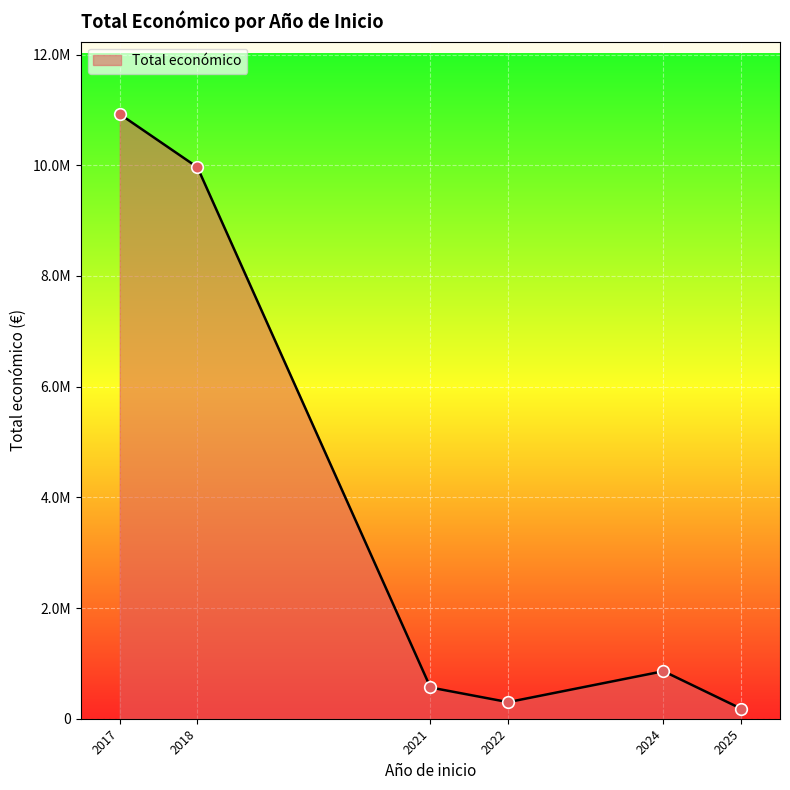

Is this an area chart (filled region under the line)?

Yes